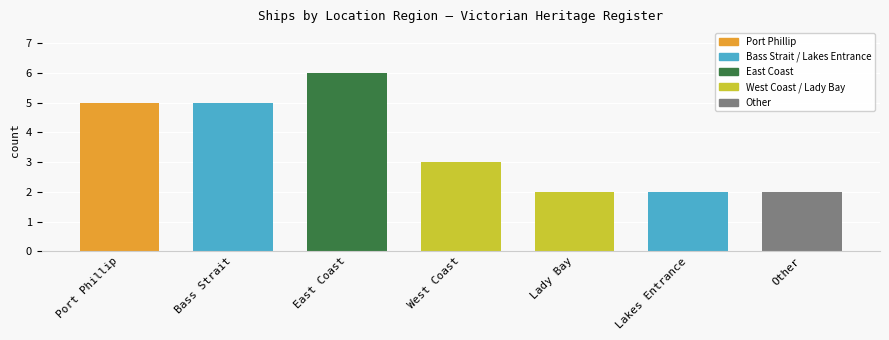

At which category does the chart reach its peak across all series?

East Coast